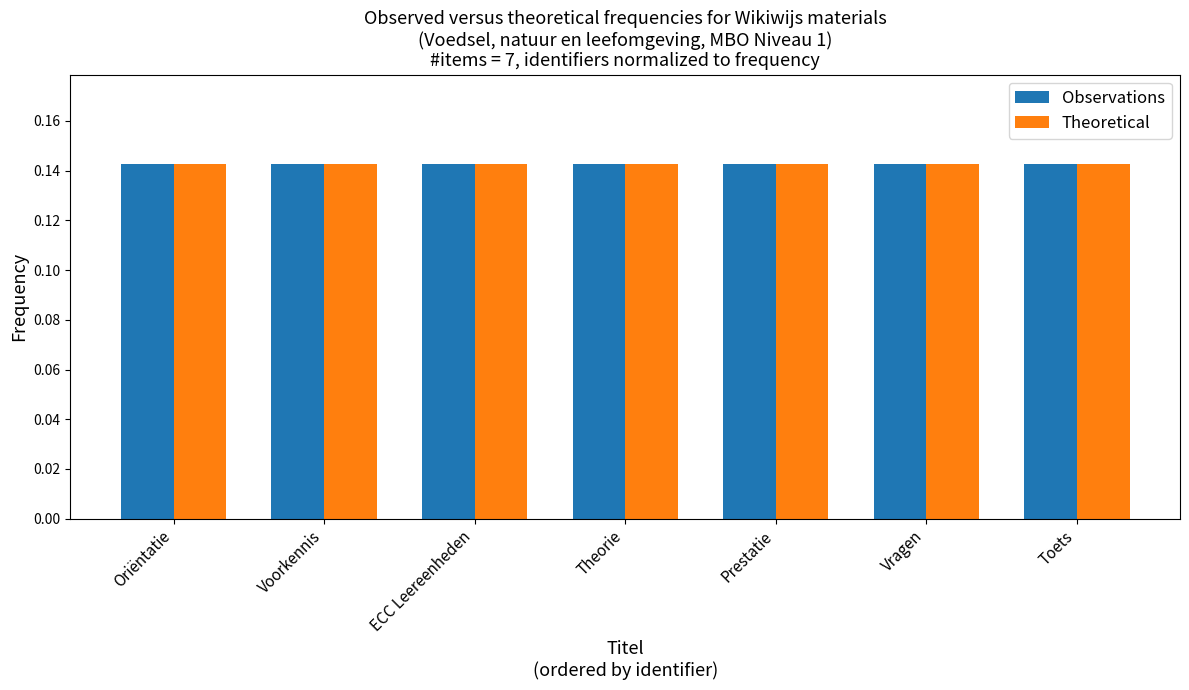

What is the label of the 4th bar from the left?

Theorie